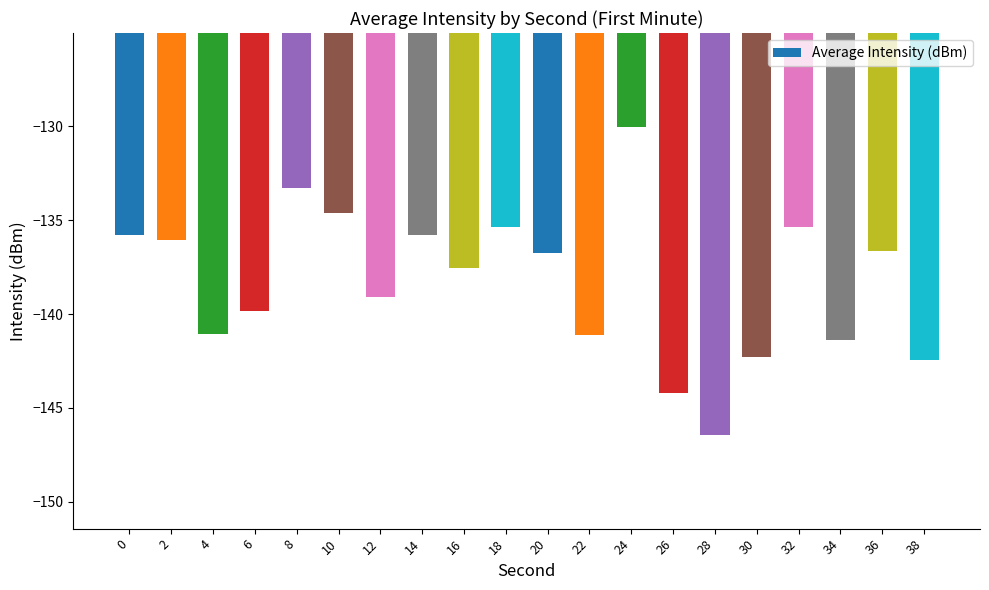

The value at 8 is -133.3. True or false?

True